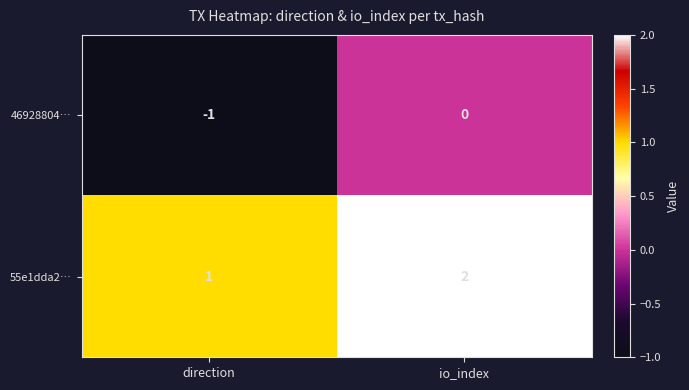

How many data points in 55e1dda2… are less than 2?

1